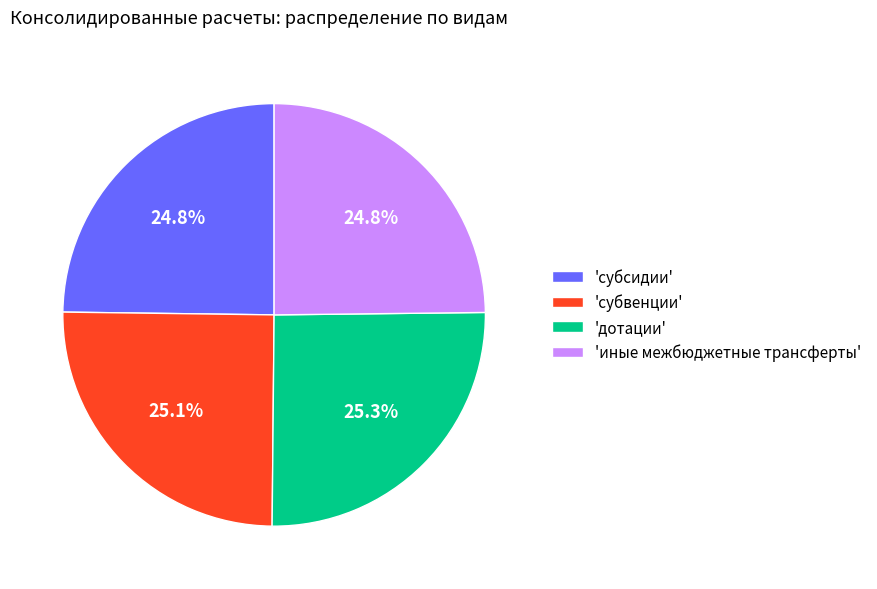

Combined, do 'дотации' and 'субвенции' account for over 50%?

Yes